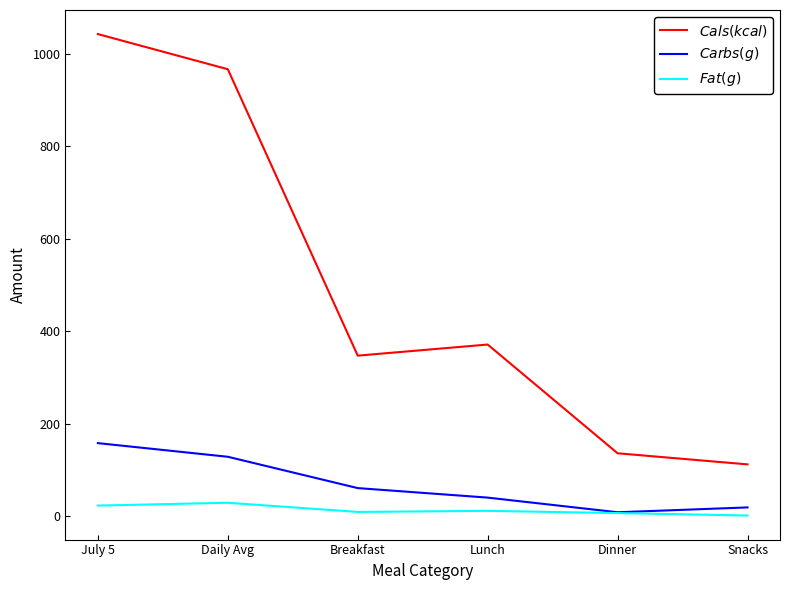

What is the maximum value shown in the chart?

1042.0